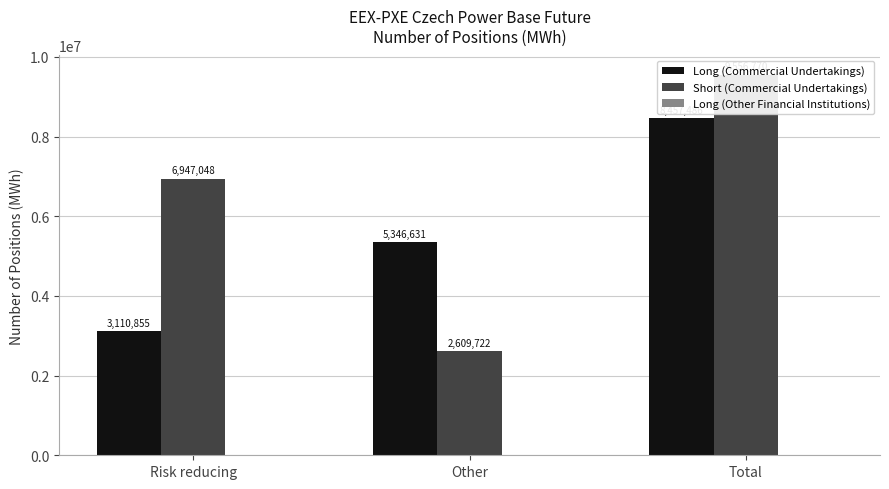

True or false: Long (Commercial Undertakings) has a value of 4808423 at Risk reducing.

False